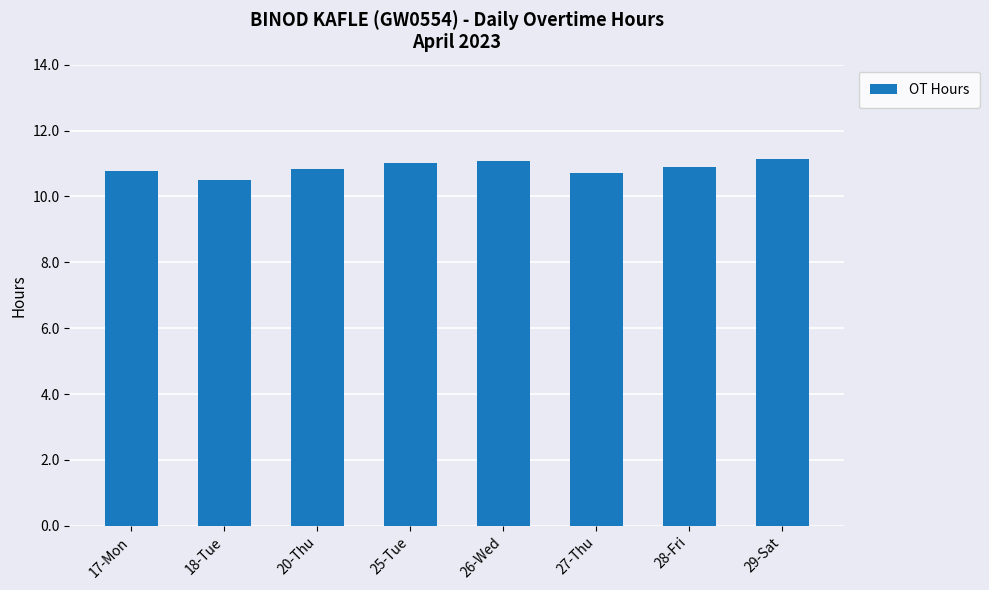

What is the difference between the maximum and minimum values?

0.6